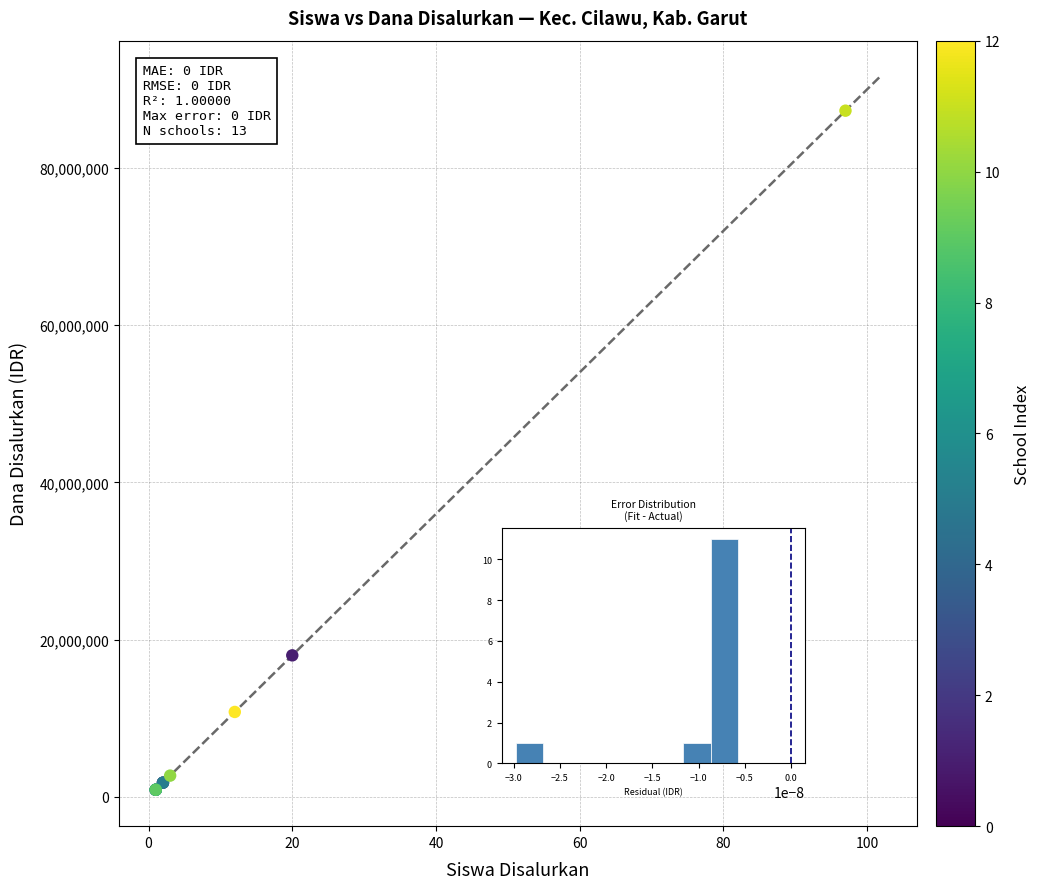

What Y value in the scatter plot is closest to 44100000?

18000000